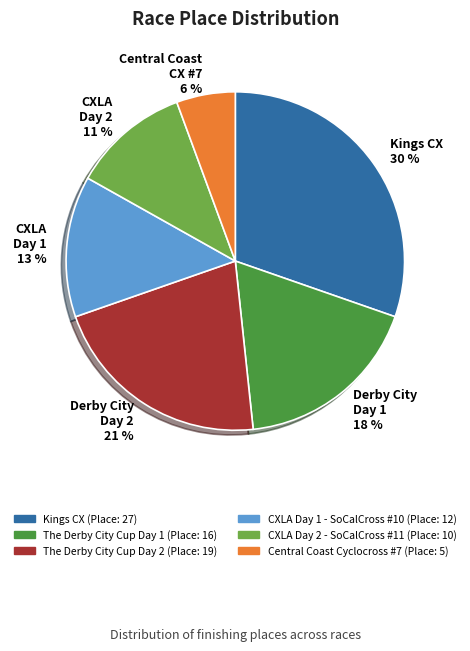

How many slices are in this pie chart?

6